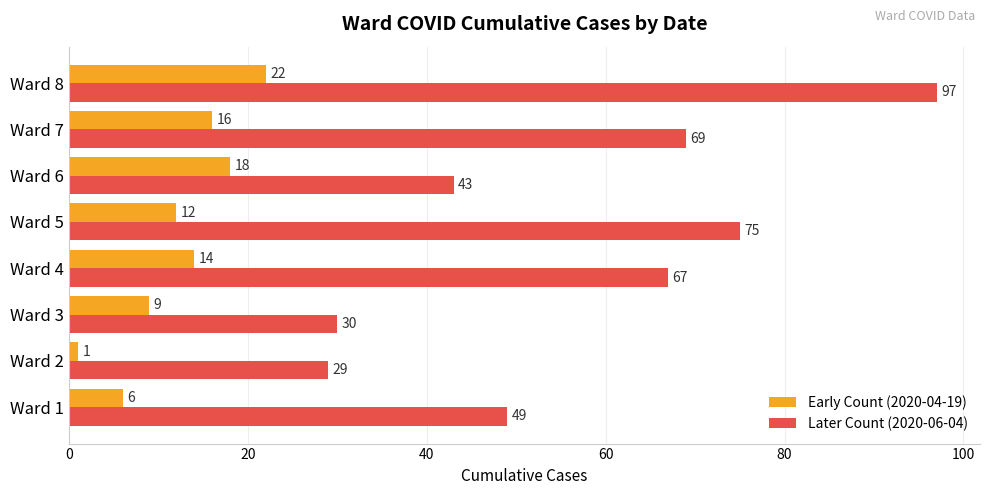

What is the difference between the maximum and minimum values in the Early Count (2020-04-19) series?

21